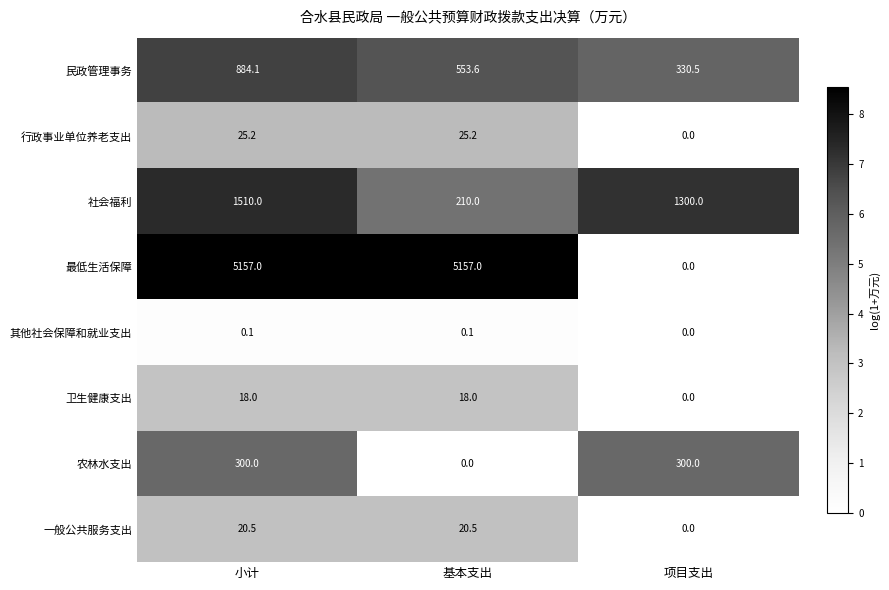

What is the sum of all 最低生活保障 values?

10314.0